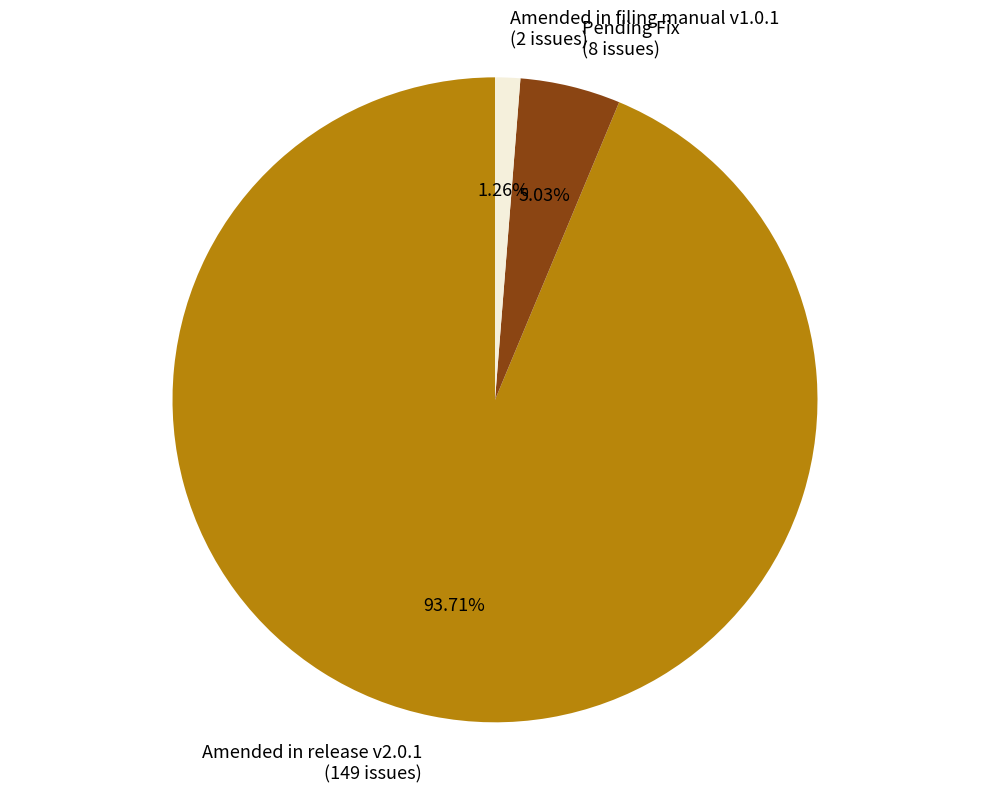

What is the ratio of the value at Amended in release v2.0.1 to the value at Pending Fix?

18.6